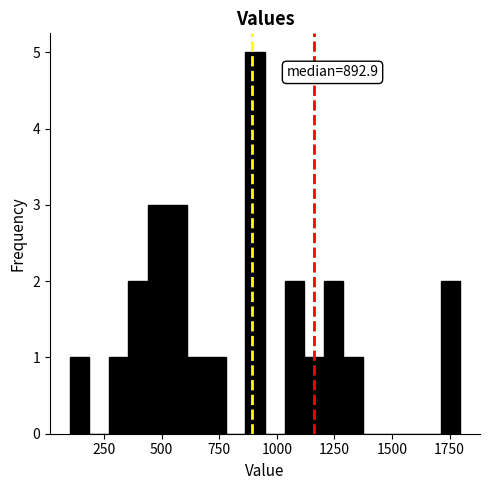

Around what value on the x-axis is the tallest bar? Give the approximate position of its centre, as read against the axis.

900